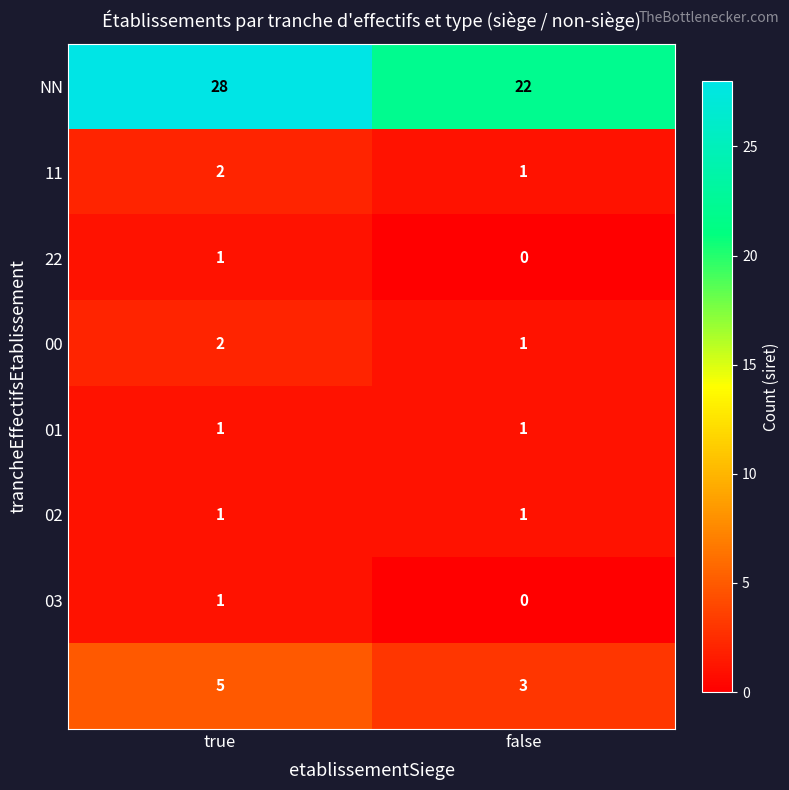

At which category does the chart reach its minimum across all series?

false